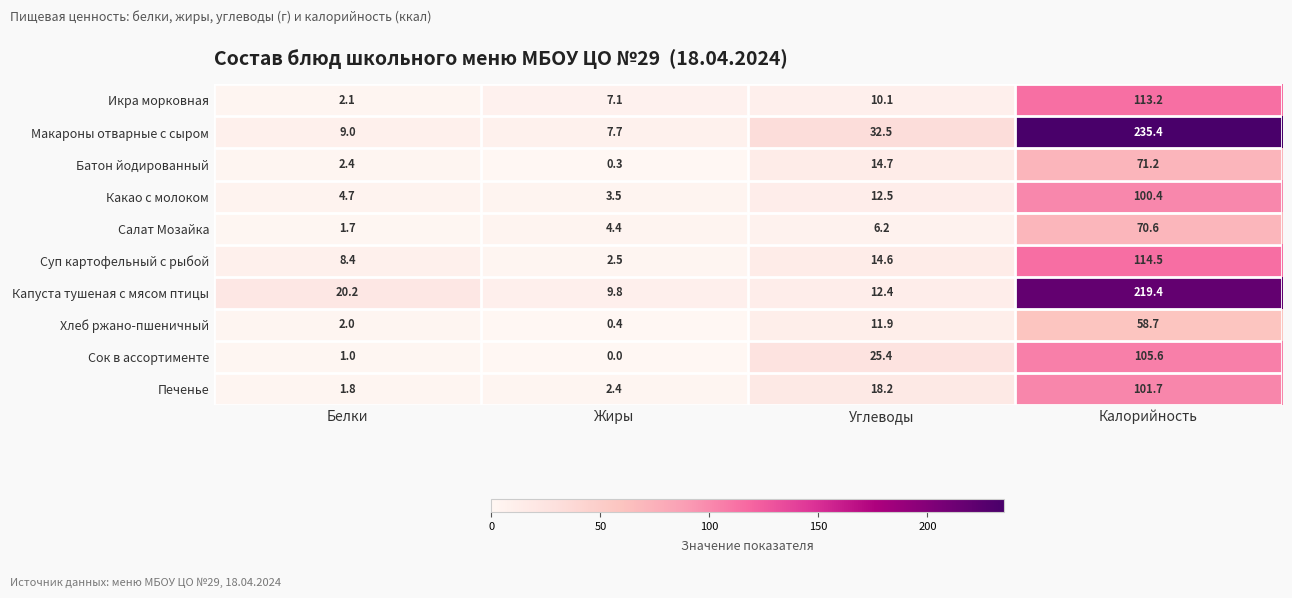

The Печенье series shows 174.3 at Калорийность. True or false?

False